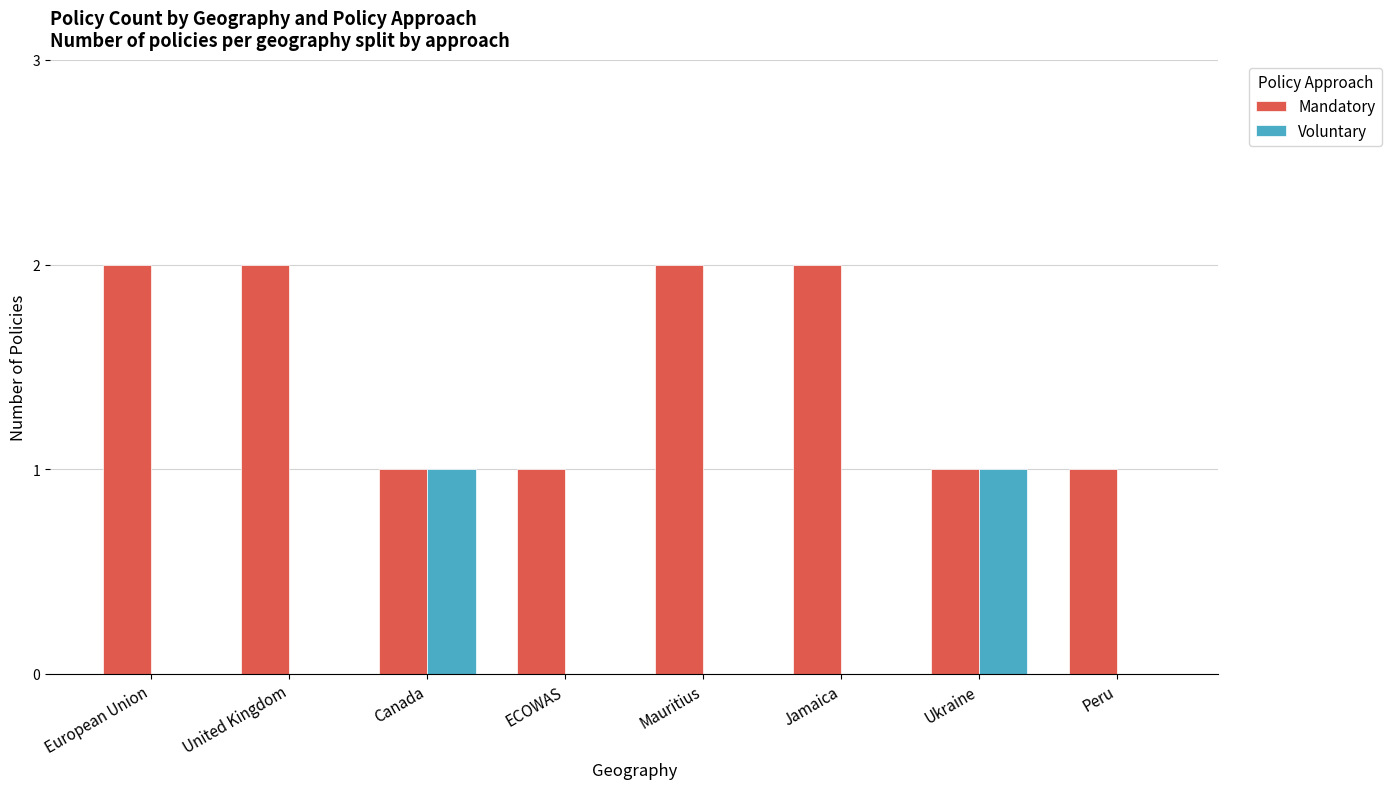

The value of Voluntary at ECOWAS is -1. True or false?

False